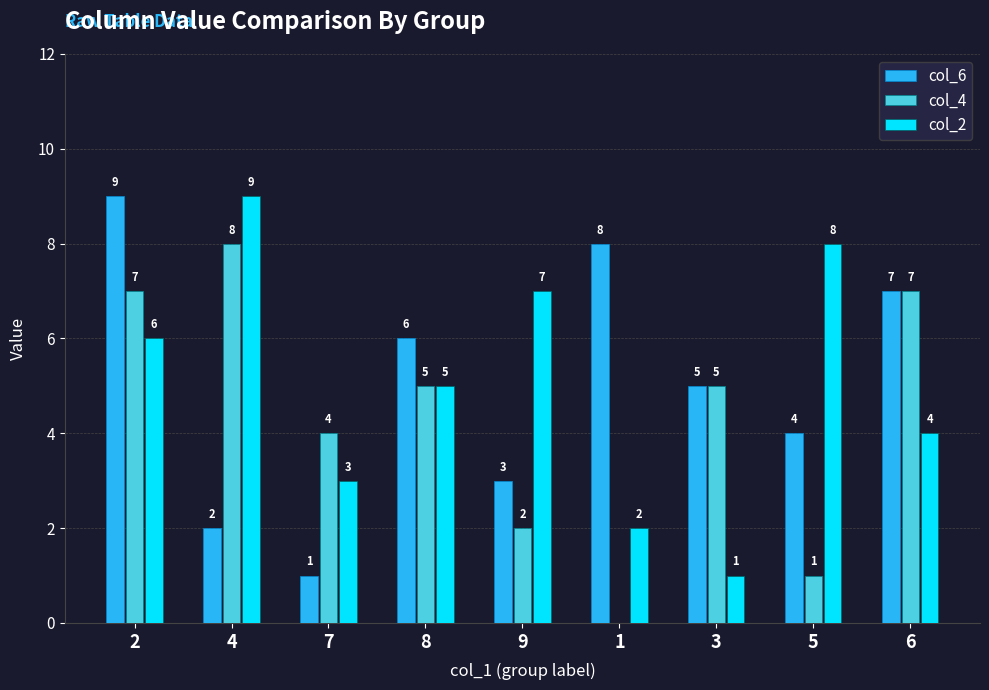

Reading left to right, list all the values displayed in this chart.

col_6: 2=9	4=2	7=1	8=6	9=3	1=8	3=5	5=4	6=7
col_4: 2=7	4=8	7=4	8=5	9=2	1=0	3=5	5=1	6=7
col_2: 2=6	4=9	7=3	8=5	9=7	1=2	3=1	5=8	6=4